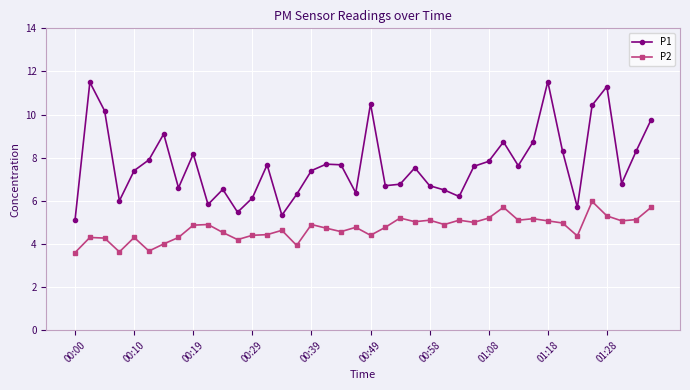

Is this an area chart (filled region under the line)?

No